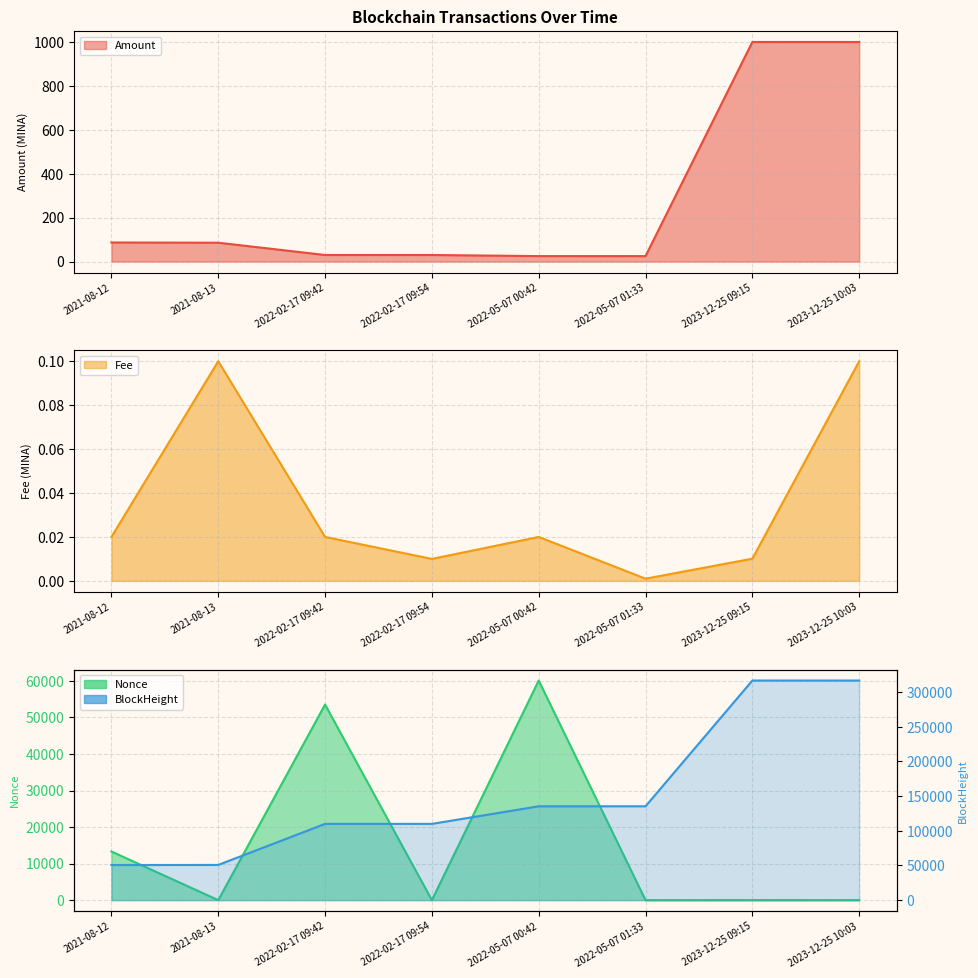

What is the greatest value displayed?

316540.0